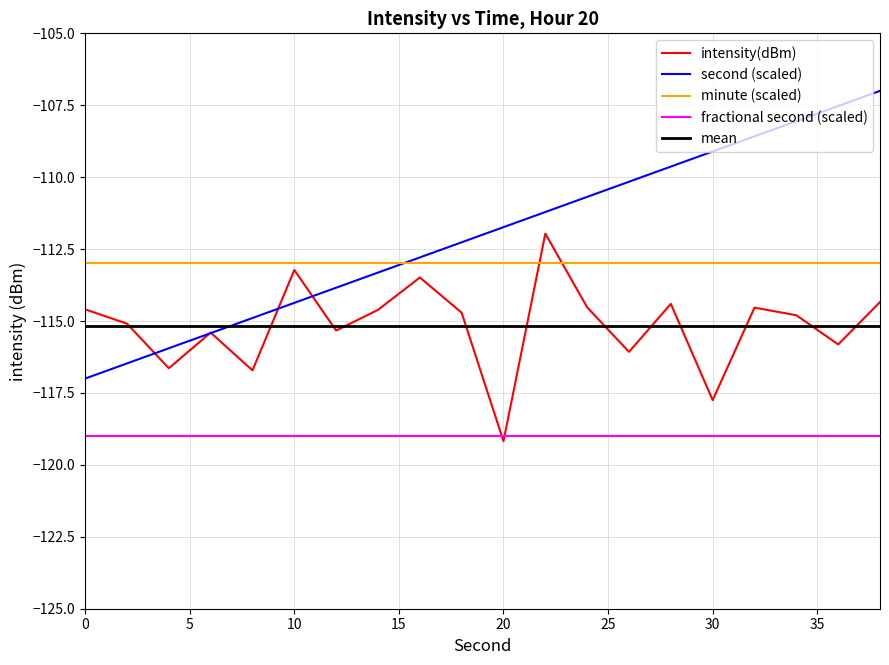

Which series has the largest total across all categories?

second (scaled)